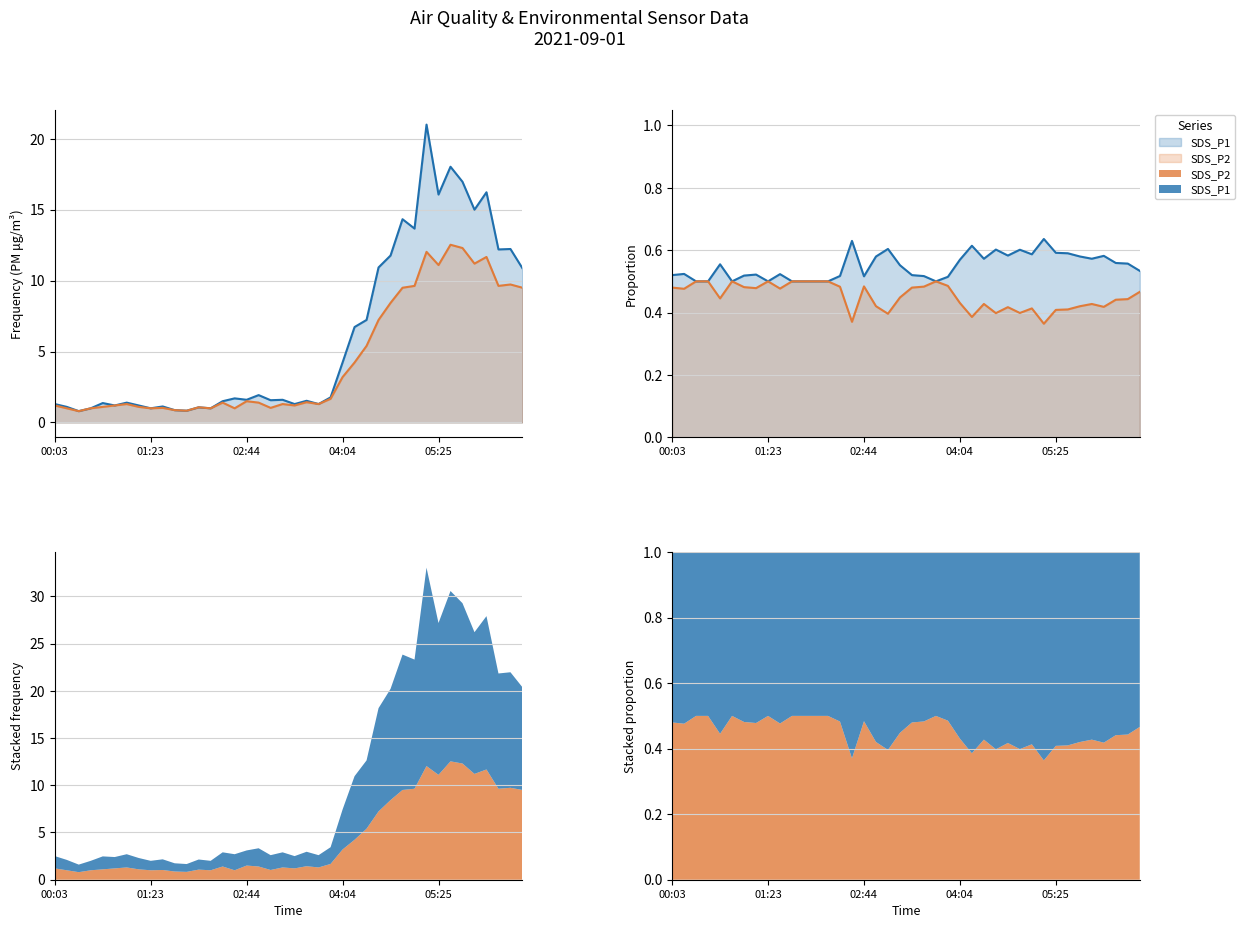

Does the chart have visible grid lines?

Yes